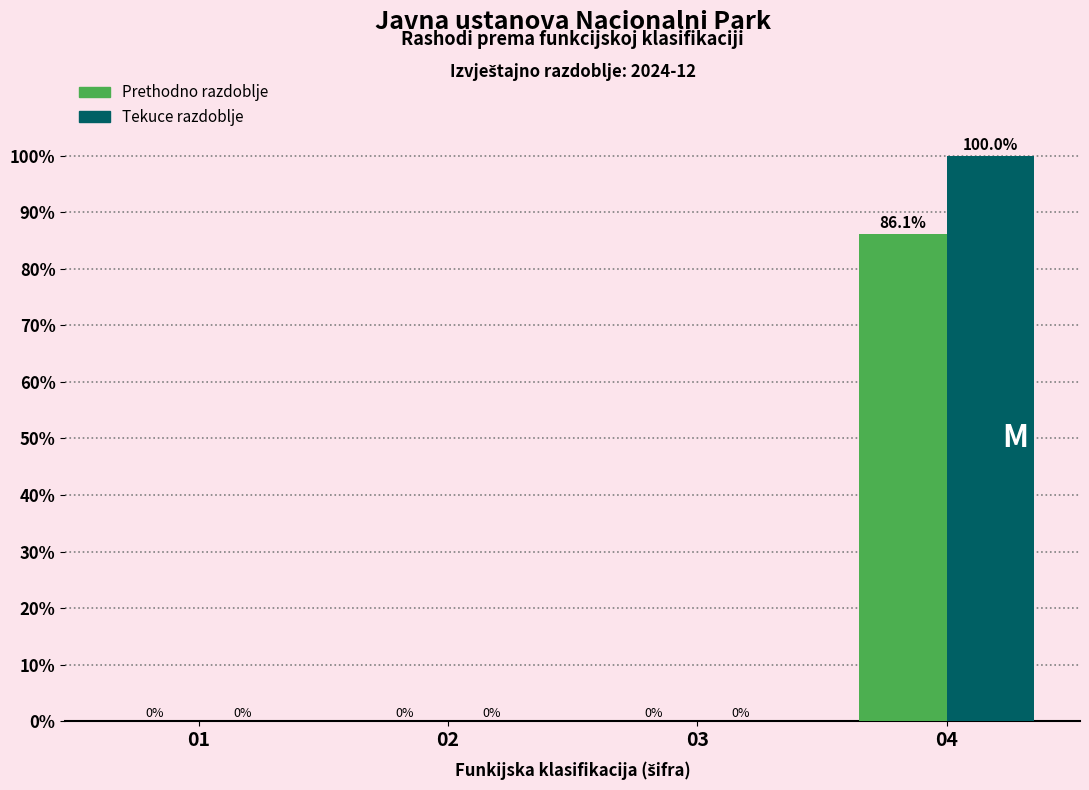

Reading right to left, transcribe all the data shown in this chart.

Prethodno razdoblje: 04=86.1	03=0.0	02=0.0	01=0.0
Tekuce razdoblje: 04=100.0	03=0.0	02=0.0	01=0.0